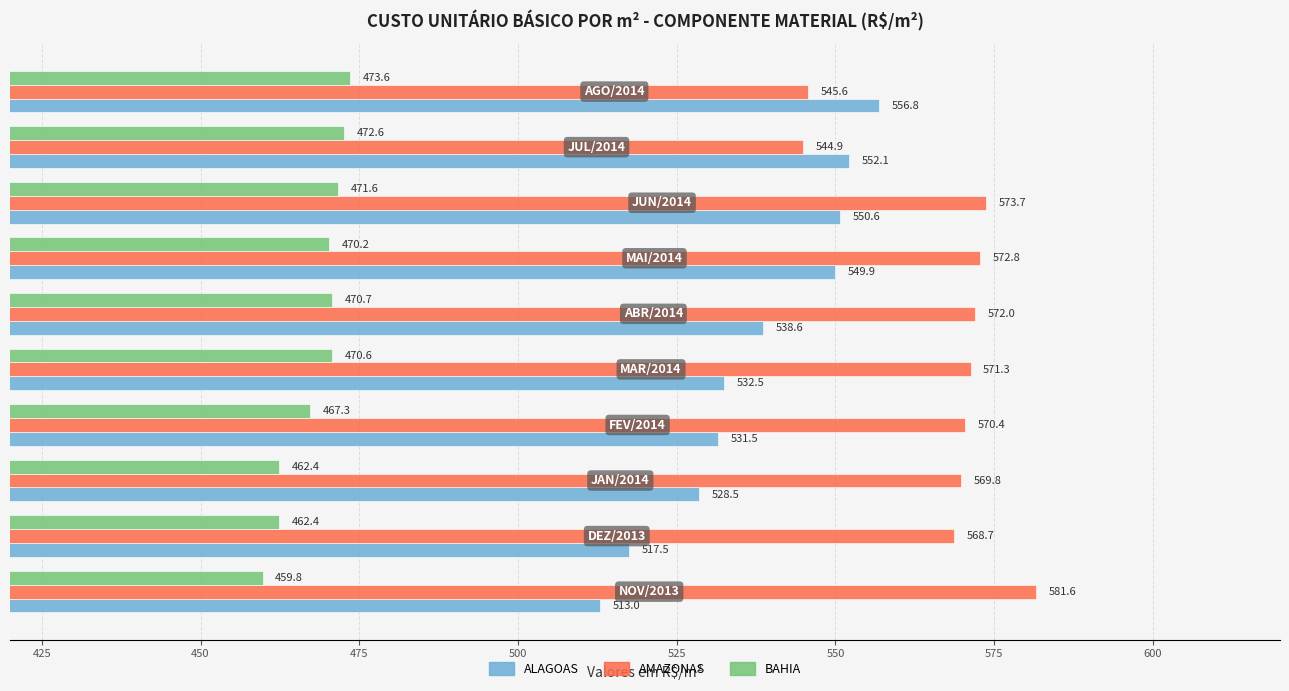

What is the greatest value displayed?

581.6